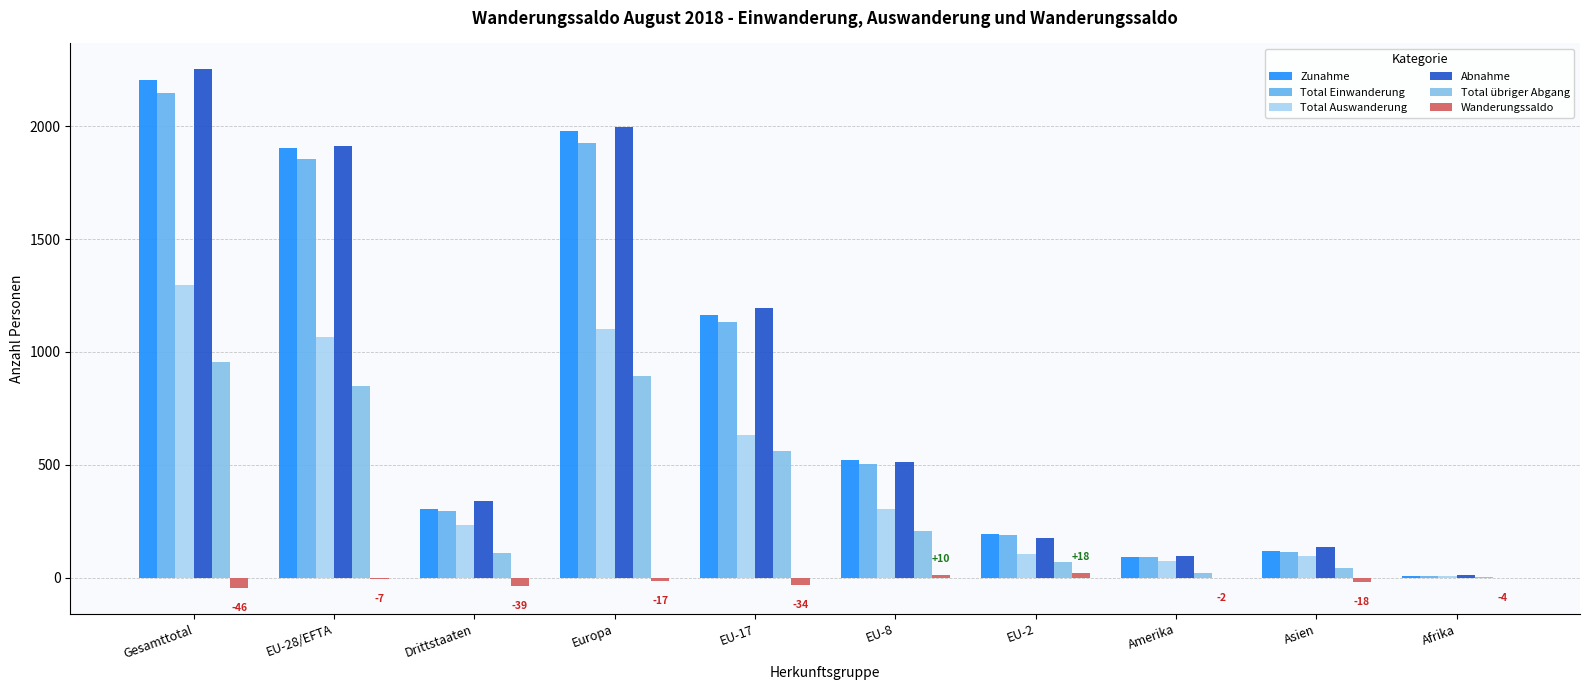

Reading left to right, list all the values displayed in this chart.

Zunahme: Gesamttotal=2207	EU-28/EFTA=1905	Drittstaaten=302	Europa=1979	EU-17=1162	EU-8=521	EU-2=192	Amerika=92	Asien=118	Afrika=7
Total Einwanderung: Gesamttotal=2149	EU-28/EFTA=1856	Drittstaaten=293	Europa=1927	EU-17=1134	EU-8=503	EU-2=189	Amerika=90	Asien=114	Afrika=7
Total Auswanderung: Gesamttotal=1296	EU-28/EFTA=1065	Drittstaaten=231	Europa=1102	EU-17=633	EU-8=305	EU-2=104	Amerika=75	Asien=95	Afrika=9
Abnahme: Gesamttotal=2253	EU-28/EFTA=1912	Drittstaaten=341	Europa=1996	EU-17=1196	EU-8=511	EU-2=174	Amerika=94	Asien=136	Afrika=11
Total übriger Abgang: Gesamttotal=957	EU-28/EFTA=847	Drittstaaten=110	Europa=894	EU-17=563	EU-8=206	EU-2=70	Amerika=19	Asien=41	Afrika=2
Wanderungssaldo: Gesamttotal=-46	EU-28/EFTA=-7	Drittstaaten=-39	Europa=-17	EU-17=-34	EU-8=10	EU-2=18	Amerika=-2	Asien=-18	Afrika=-4